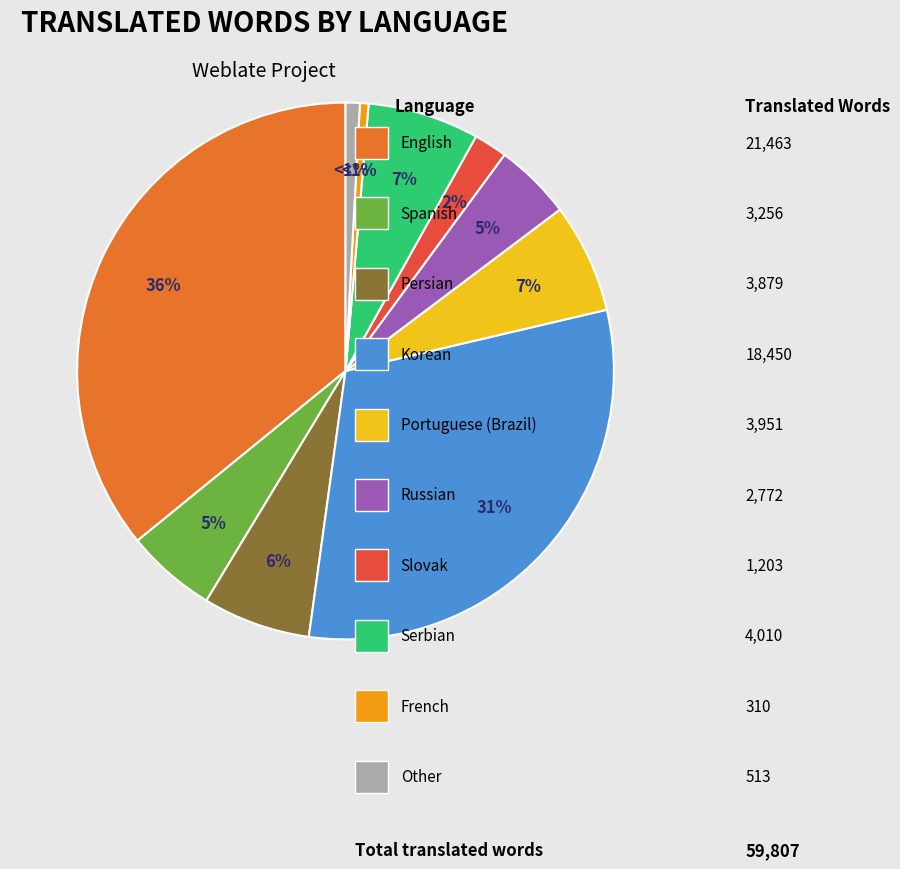

To the nearest percent, what is the average slice percentage?

10%